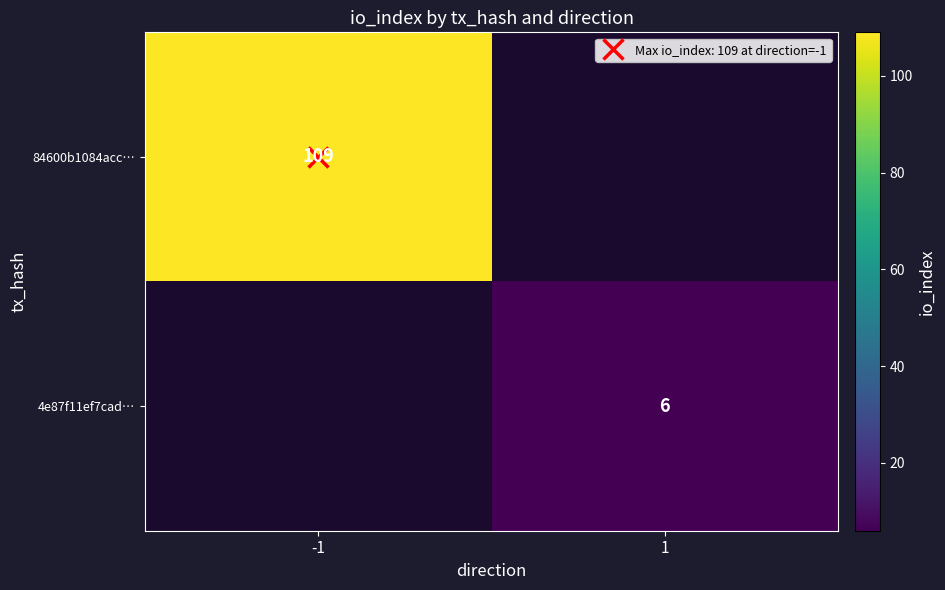

List the series in order of their overall mean, highest first.

84600b1084acc…, 4e87f11ef7cad…